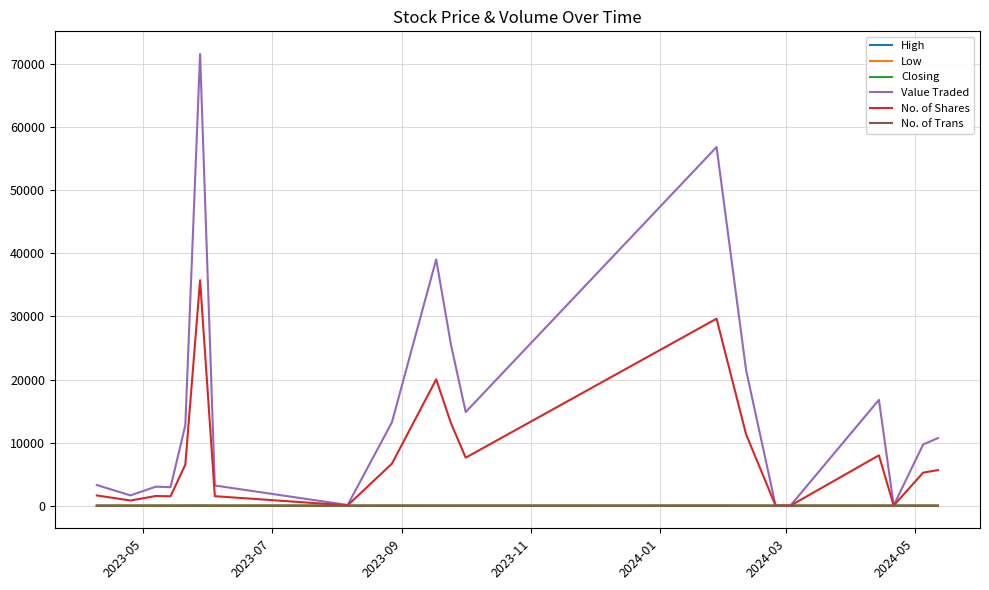

Which series has the largest range (max minus min)?

Value Traded